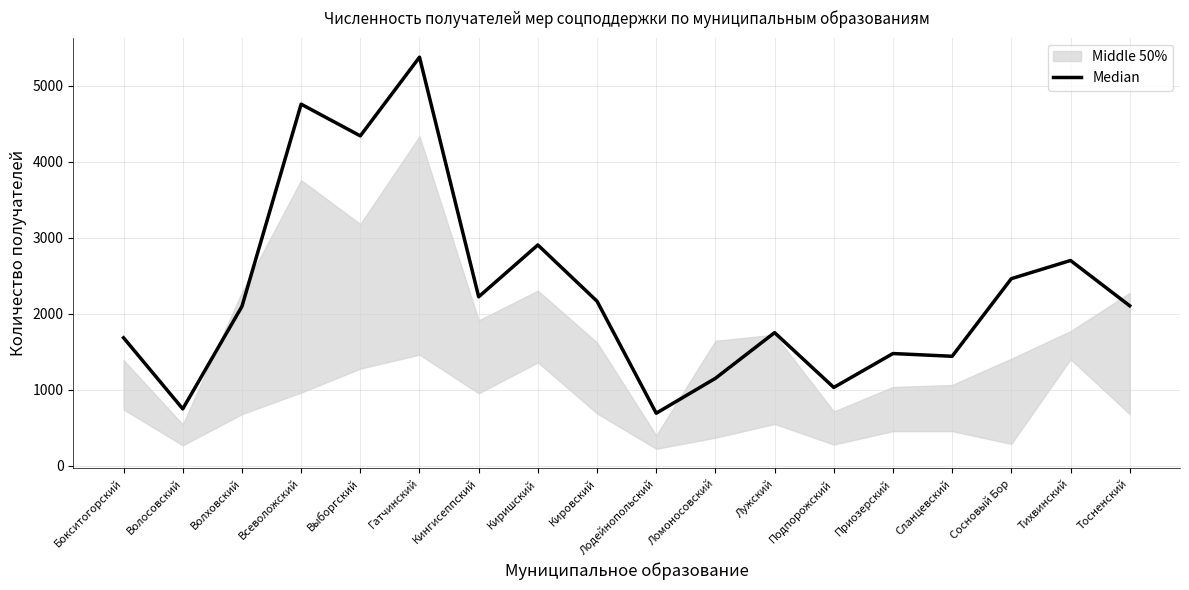

What is the change in value from Выборгский to Сосновый Бор?

-1878